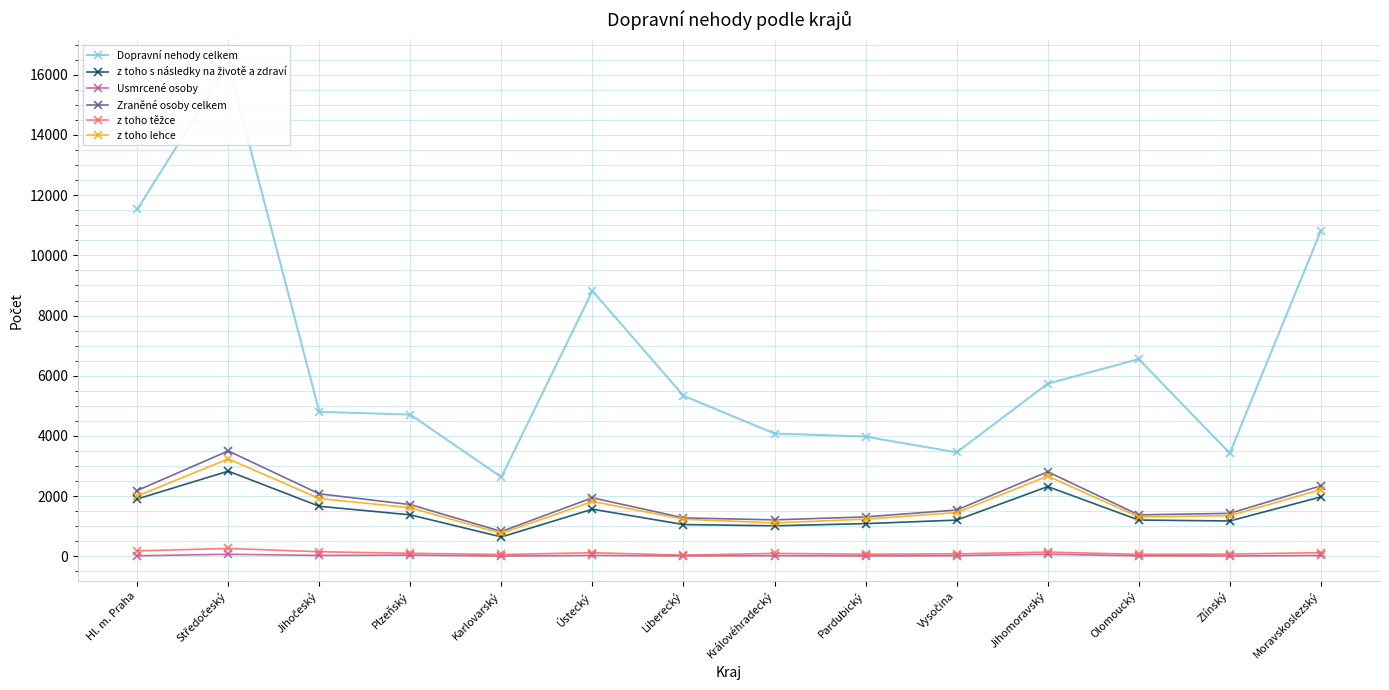

List the series in order of their peak value, lowest first.

Usmrcené osoby, z toho těžce, z toho s následky na životě a zdraví, z toho lehce, Zraněné osoby celkem, Dopravní nehody celkem